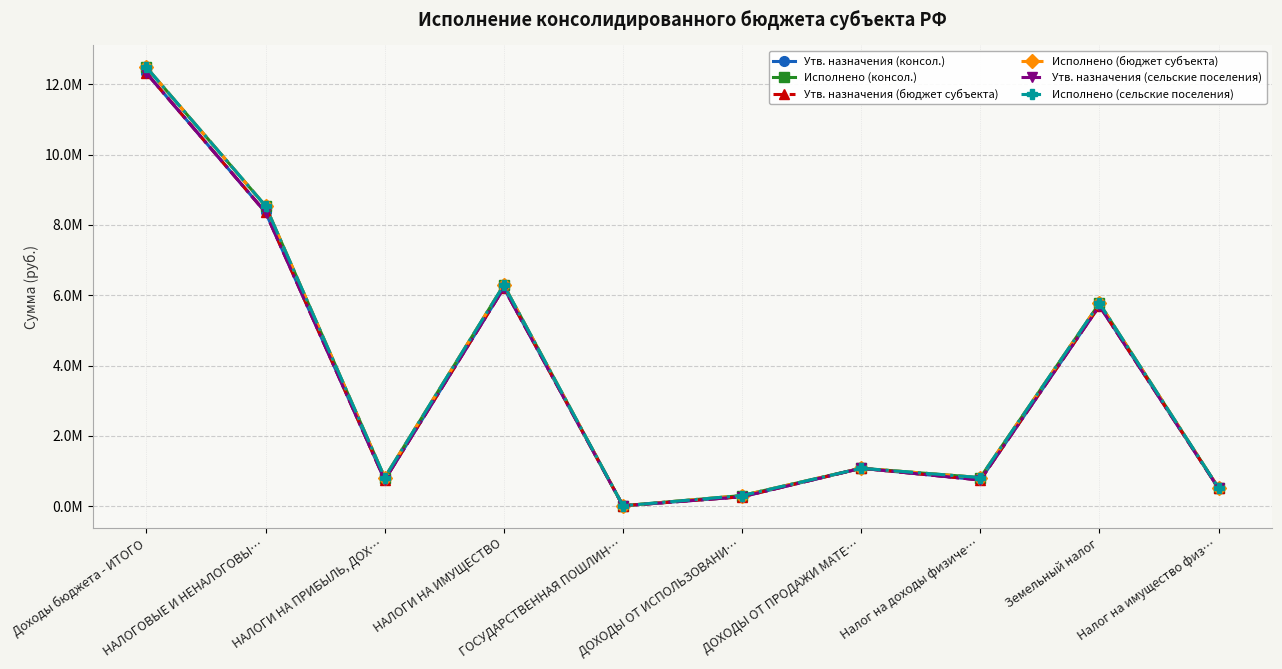

At which label does Исполнено (бюджет субъекта) first exceed 1081910?

Доходы бюджета - ИТОГО